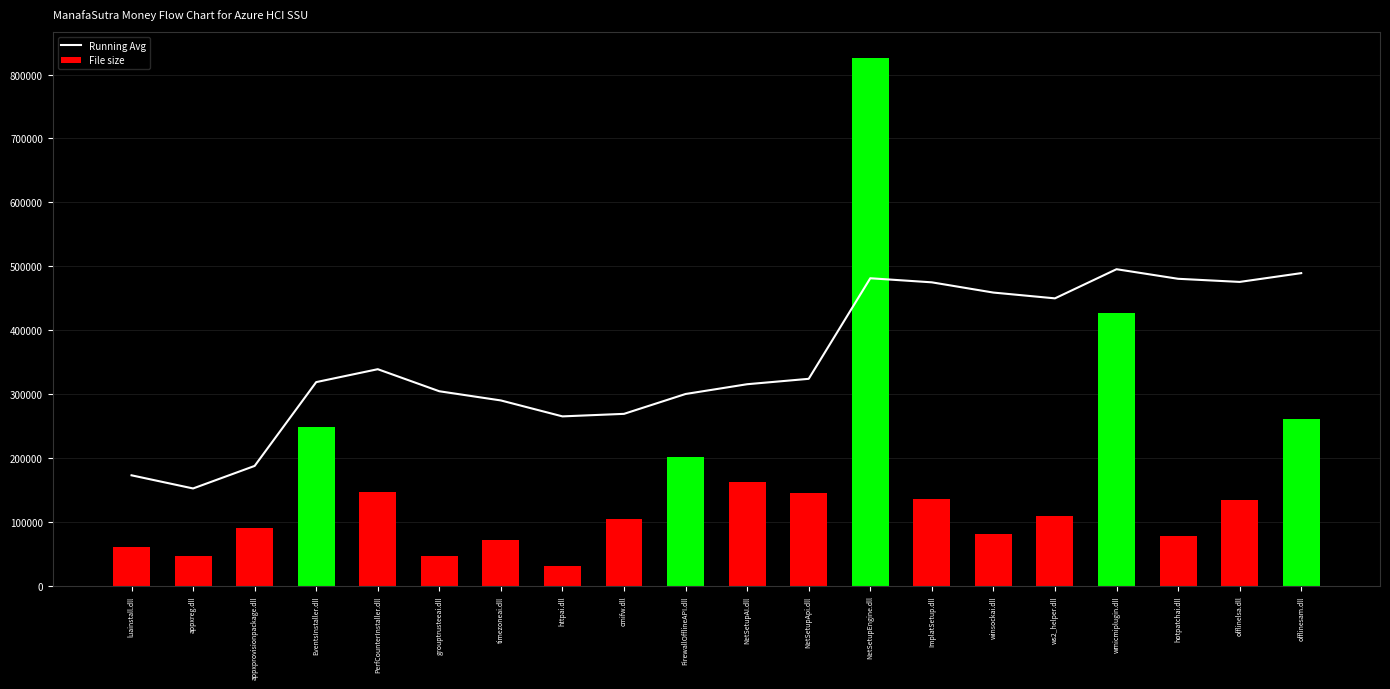

What is the label of the 14th bar from the left?

ImplatSetup.dll